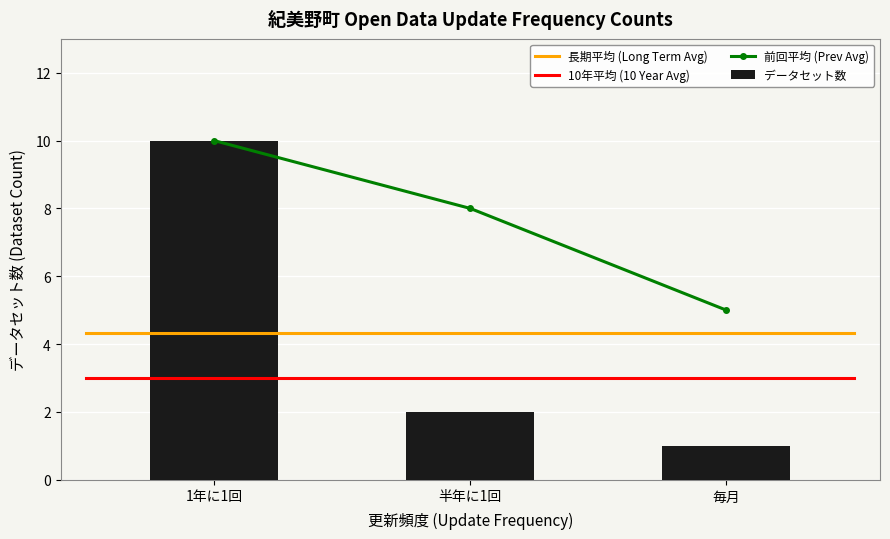

What is the difference between the maximum and second lowest values?

8